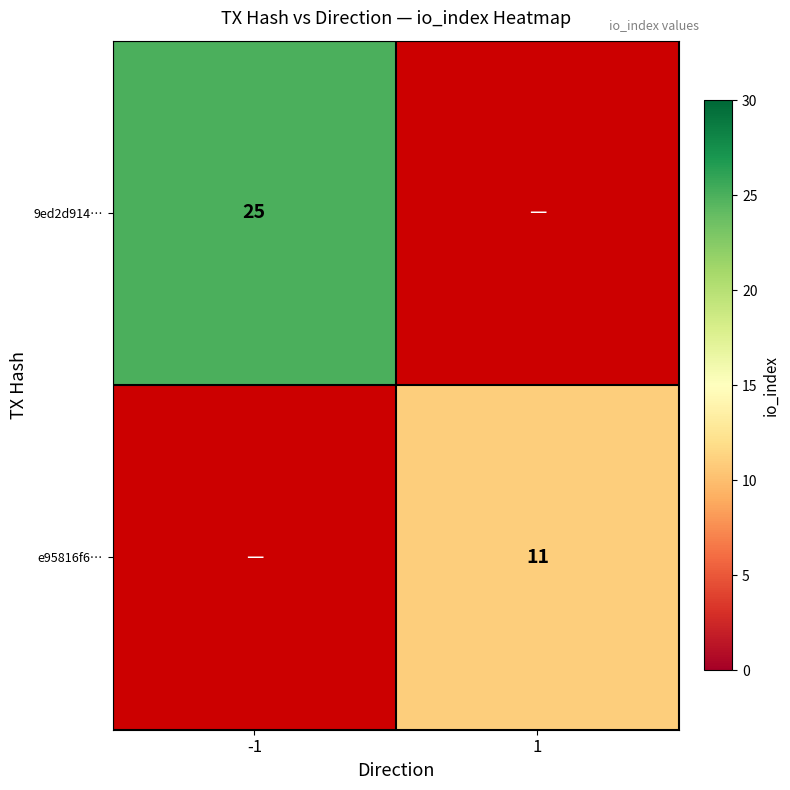

The e95816f6… series shows 11 at 1. True or false?

True